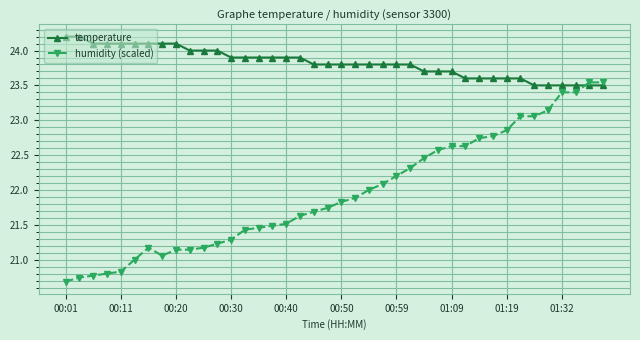

Which series has the largest total across all categories?

temperature